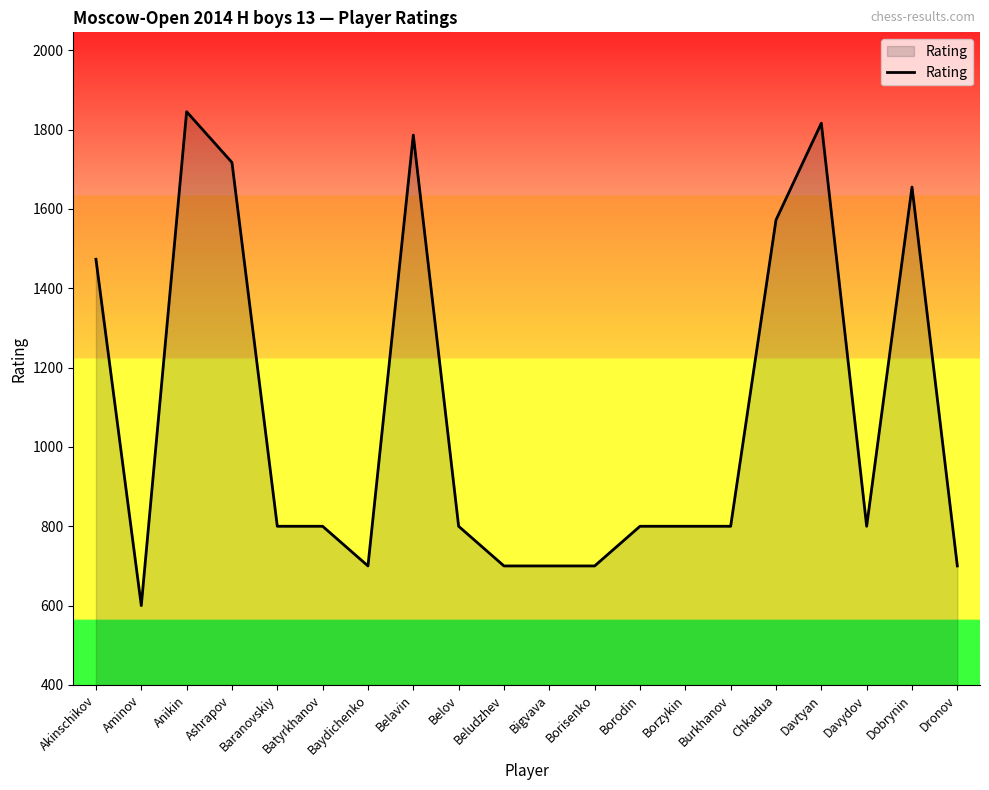

Is it true that the value at Beludzhev is 156?

False